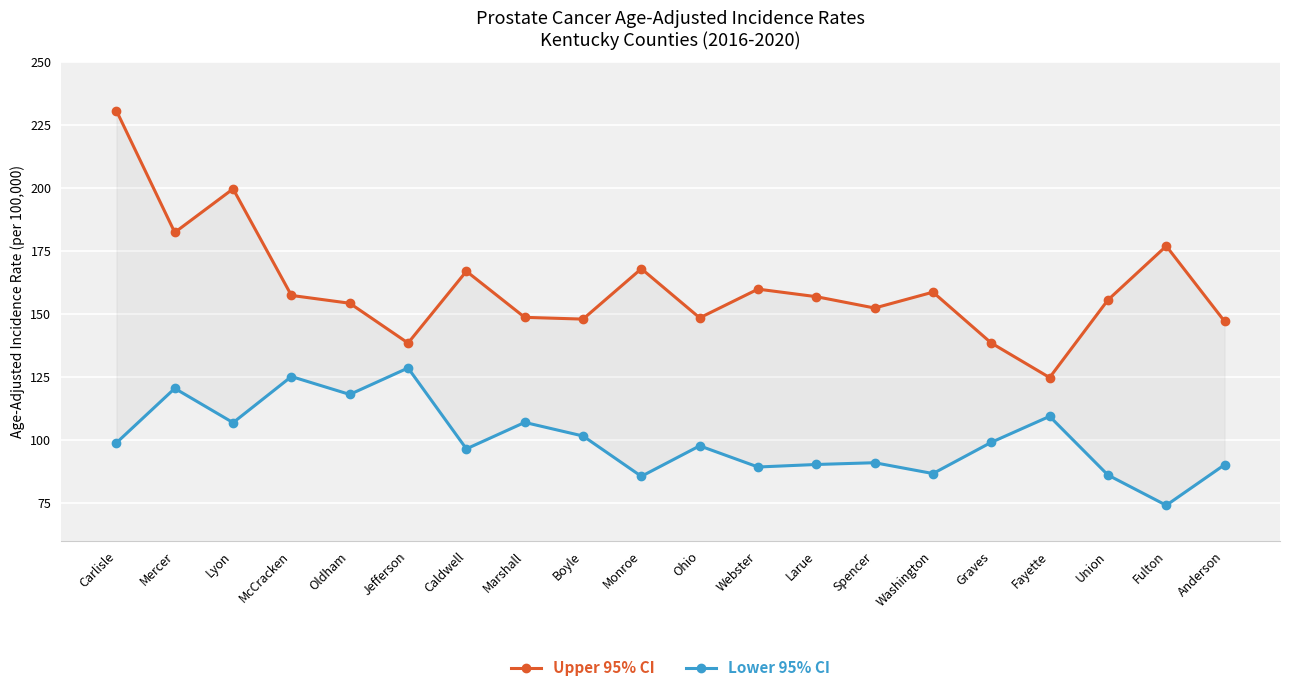

What is the label of the 7th point from the right?

Spencer